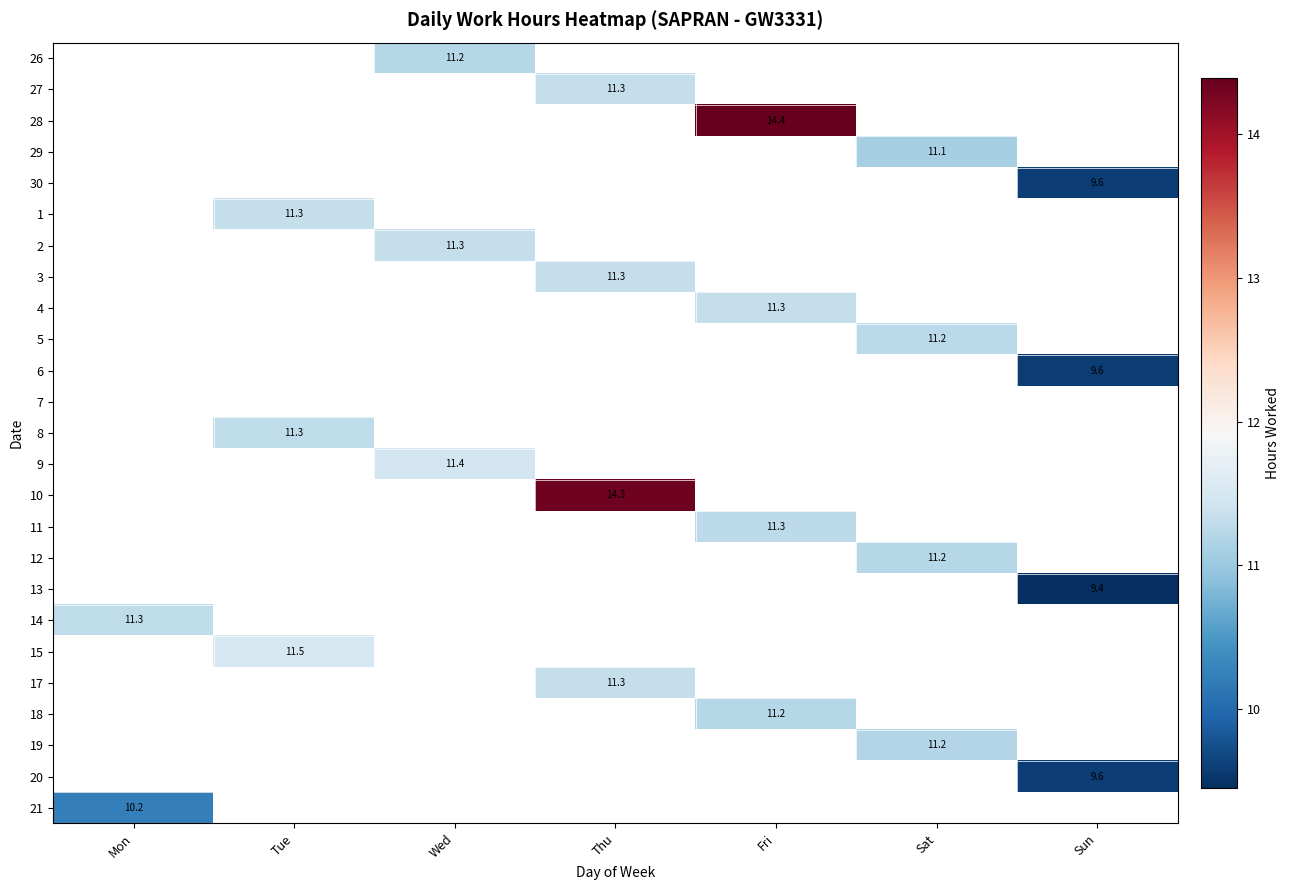

At which category does the chart reach its peak across all series?

Fri